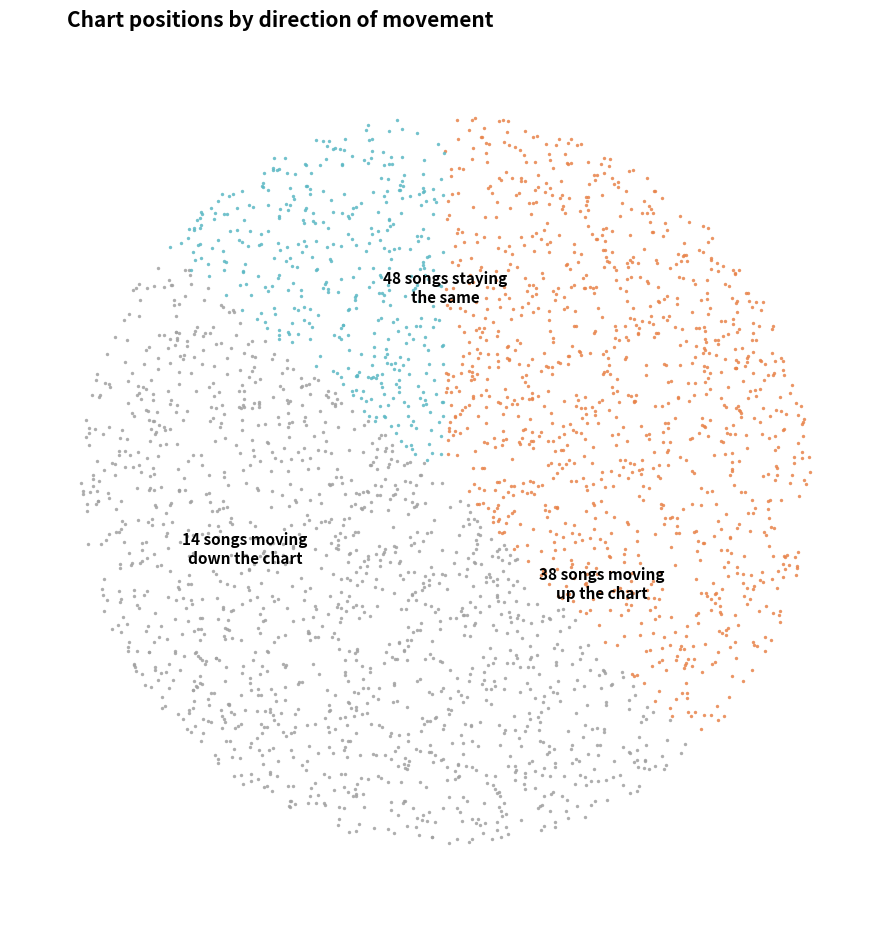

To the nearest percent, what portion does down represent?

14%